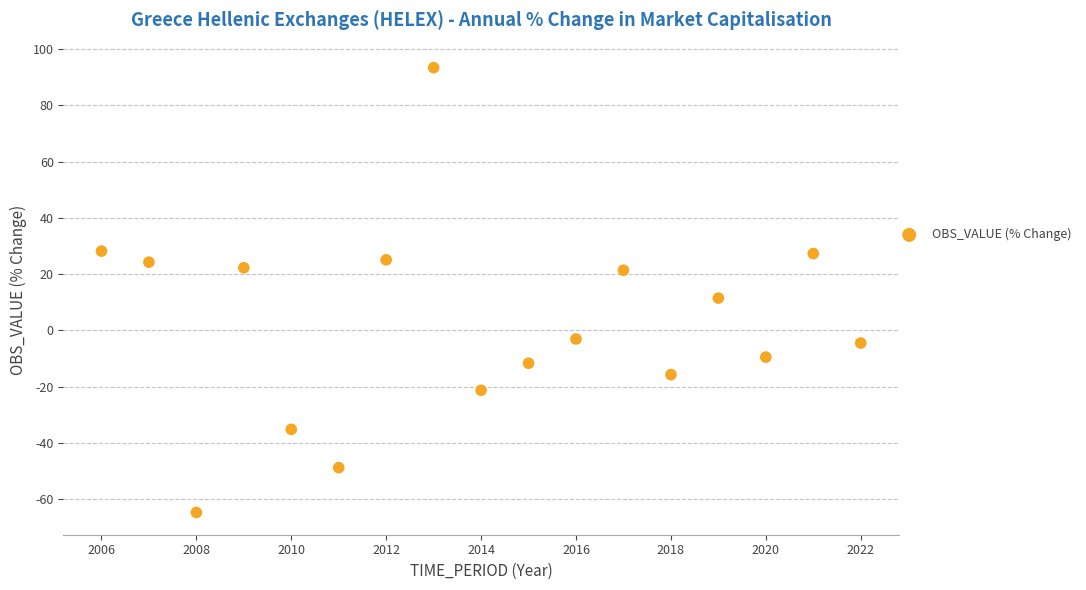

What is the range of Y values (max minus min)?

158.1